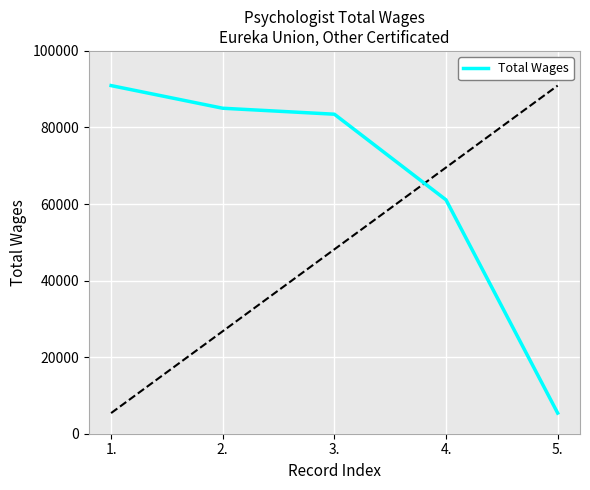

How many values exceed 83468?

2